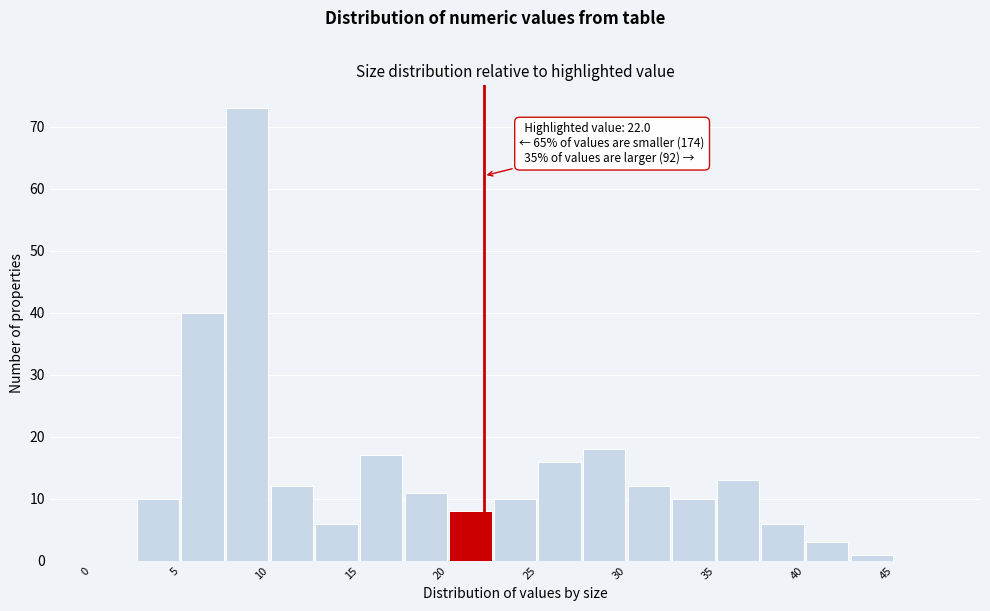

Over which range of the x-axis is the bar tallest?

7.5 to 10.0